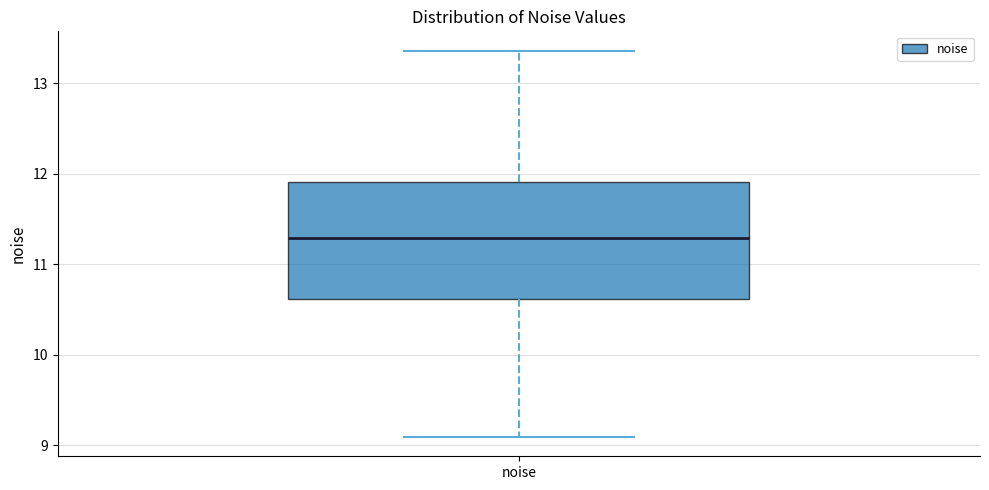

Transcribe this box plot: give where the median line is, the range the box spans, and where the two whiskers end, as read against the y-axis. The values are not printed on the chart, so give them approximately, as read against the axis.

median 11.3, box 10.6 to 11.9, whiskers 9.1 to 13.4